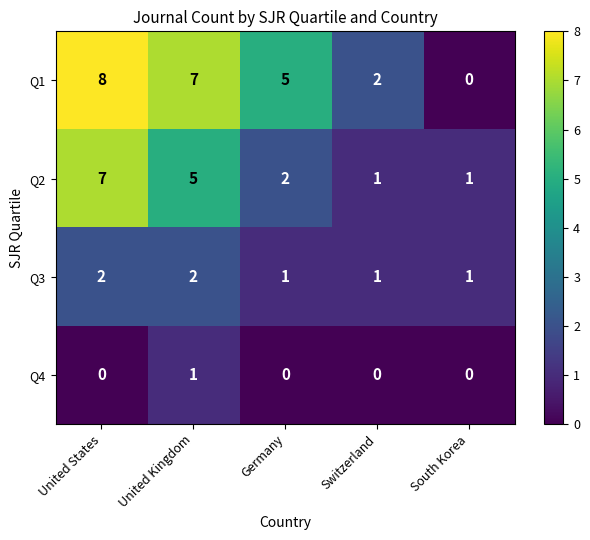

Which series changed the most between United Kingdom and Switzerland?

Q1